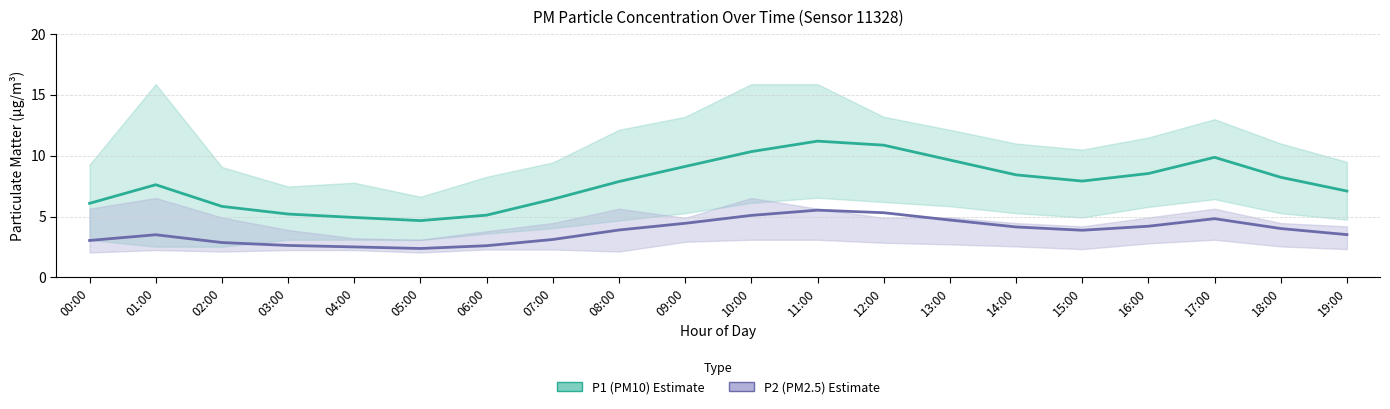

How many data points in P2 (PM2.5) are above 3?

15